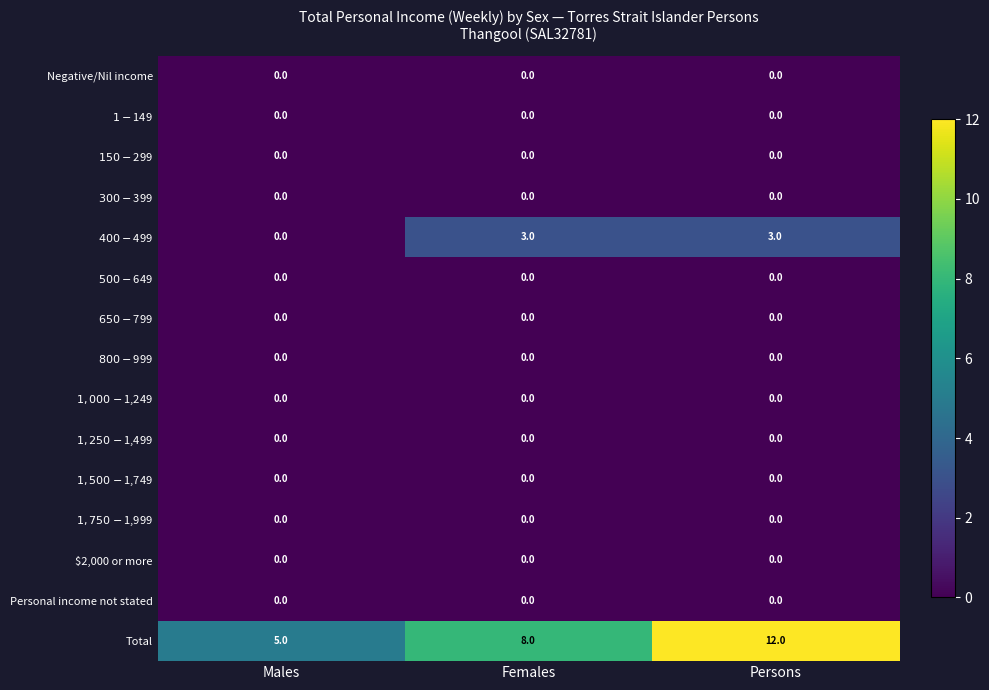

Count the number of data series in this chart.

15